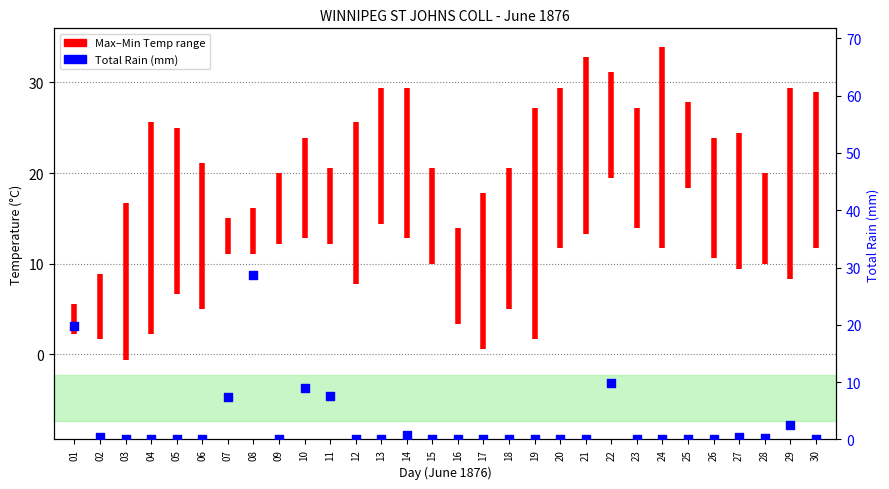

Which has a higher value, 22 or 16?

22